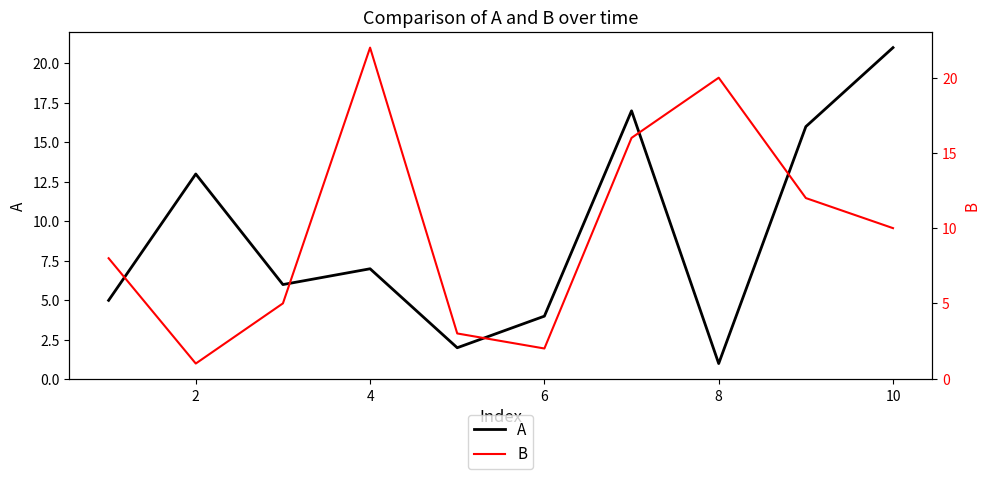

The value of A at 10 is 21. True or false?

True